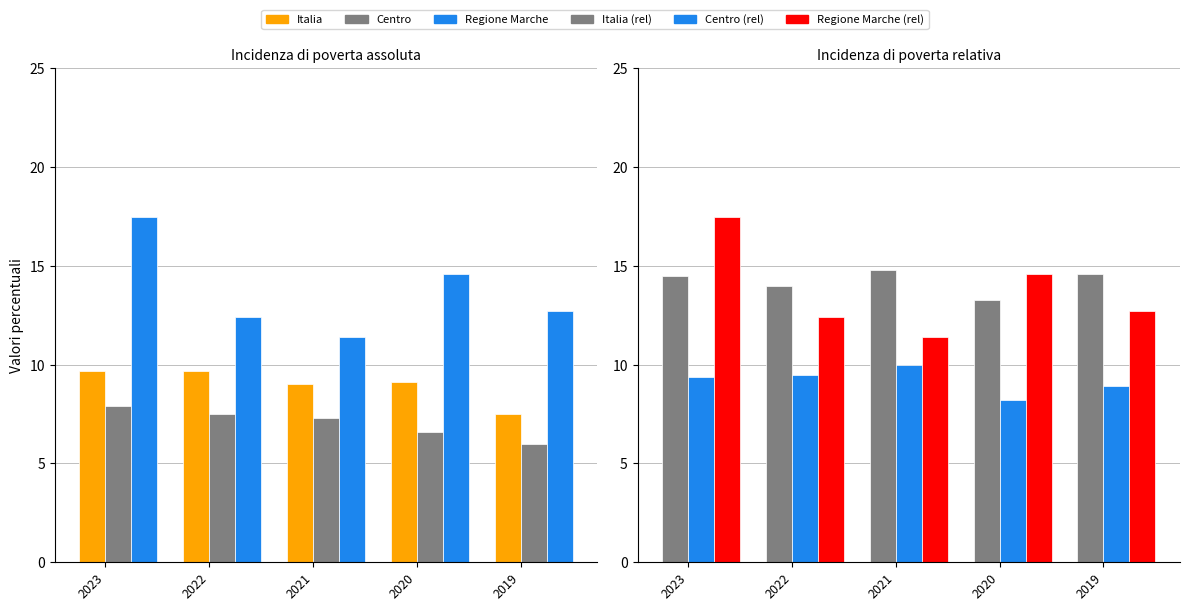

What is the greatest value displayed?

17.5